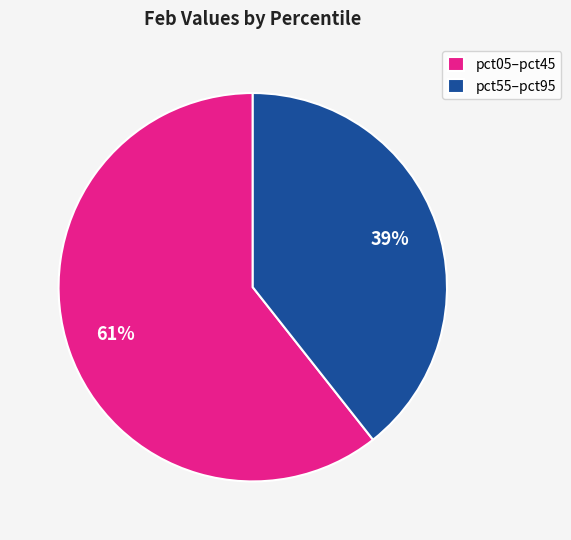

Combined, do pct55–pct95 and pct05–pct45 account for over 50%?

Yes